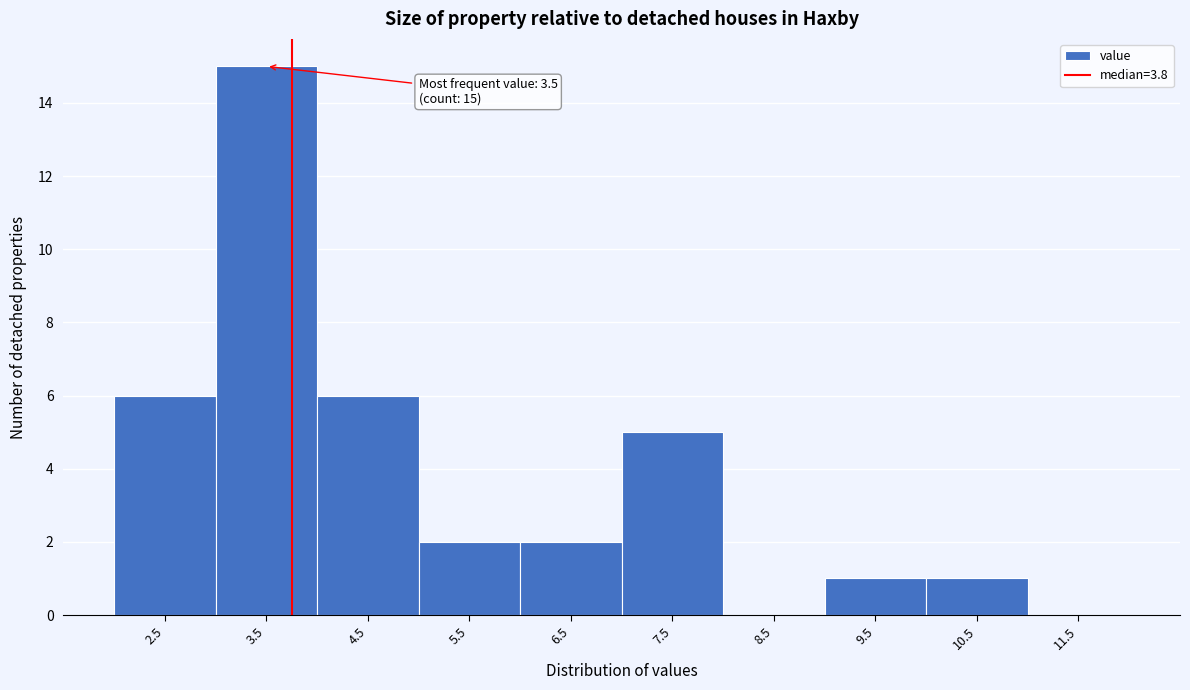

Which range on the x-axis has the tallest bar?

3 to 4